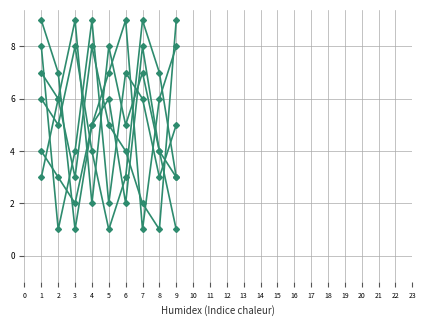

What is the minimum value shown in the chart?

1